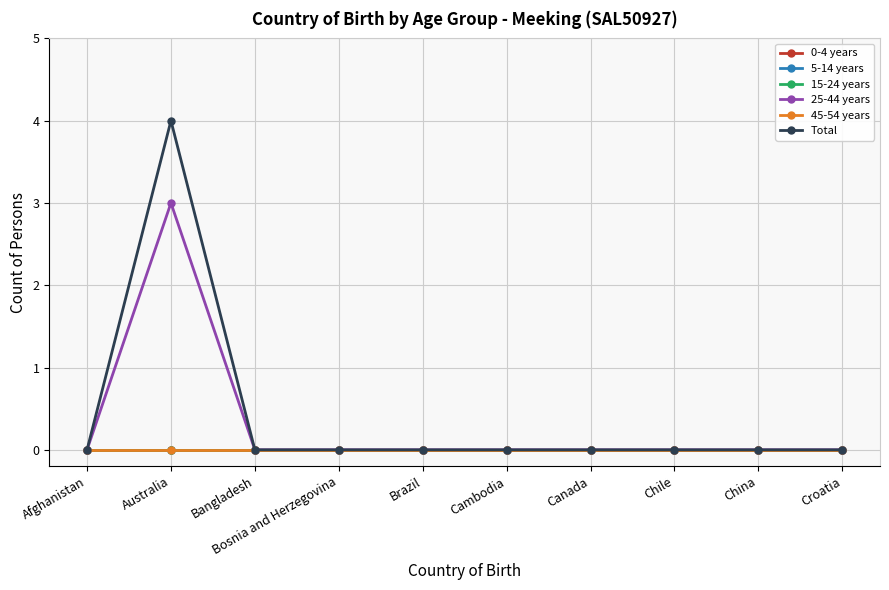

True or false: 15-24 years and 5-14 years cross at least once.

False